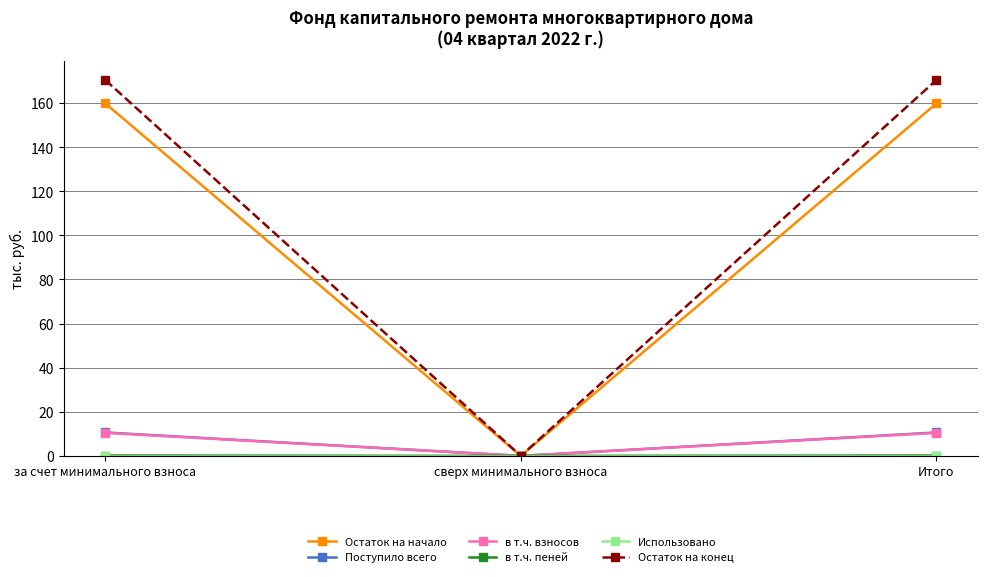

How many categories are shown in the chart?

3